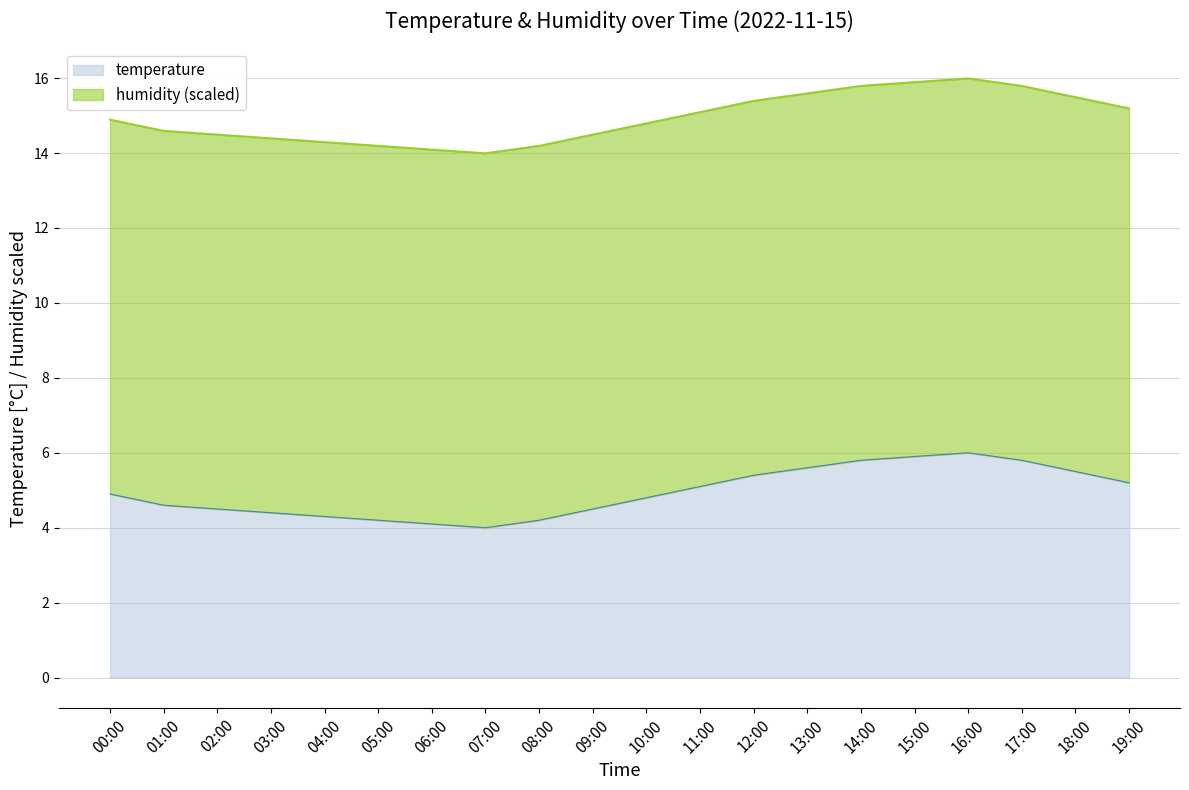

What is the value of the 5th point from the left?

14.3